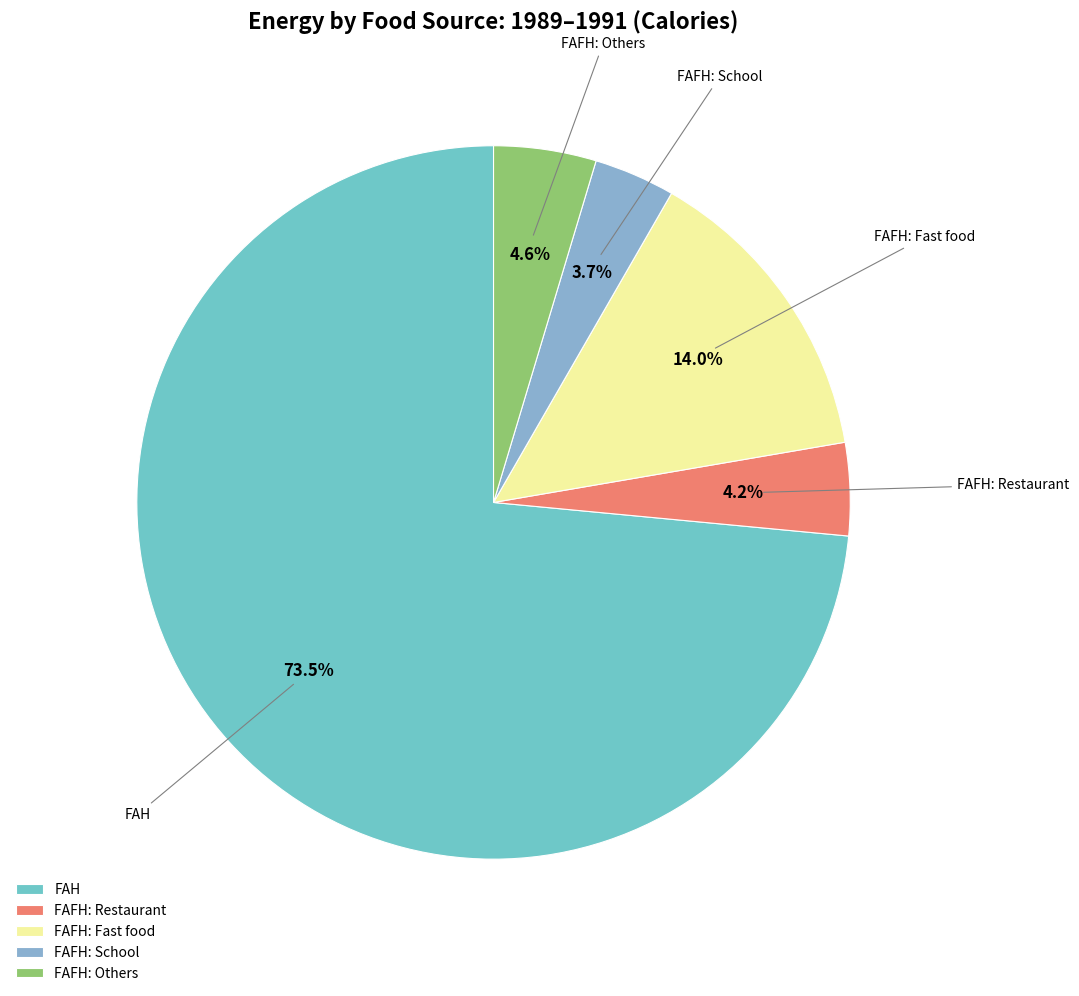

Combined, what portion of the pie is FAFH: Fast food and FAH?

87.5%